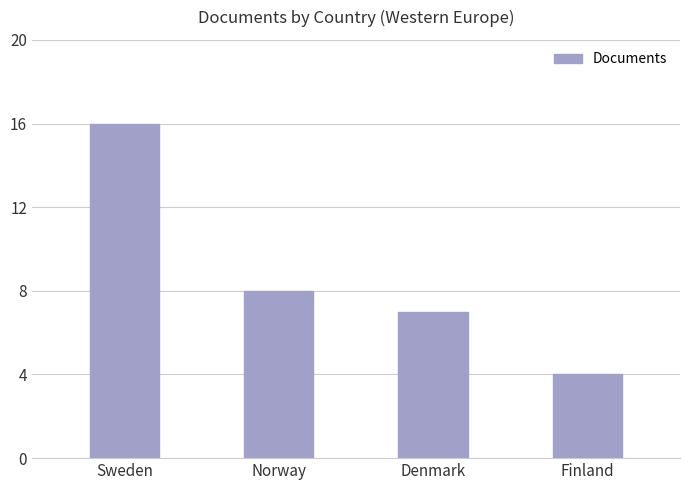

Rank the categories by value from lowest to highest.

Finland, Denmark, Norway, Sweden